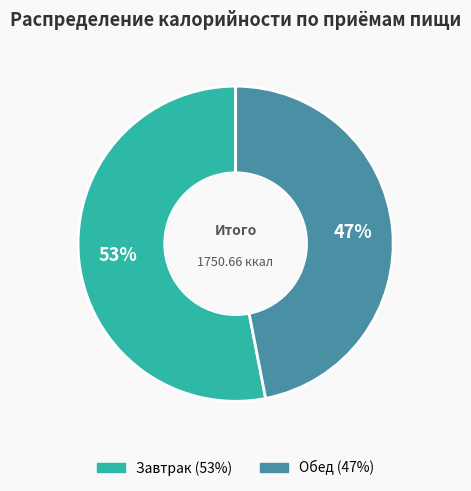

Between Обед and Завтрак, which is larger?

Завтрак